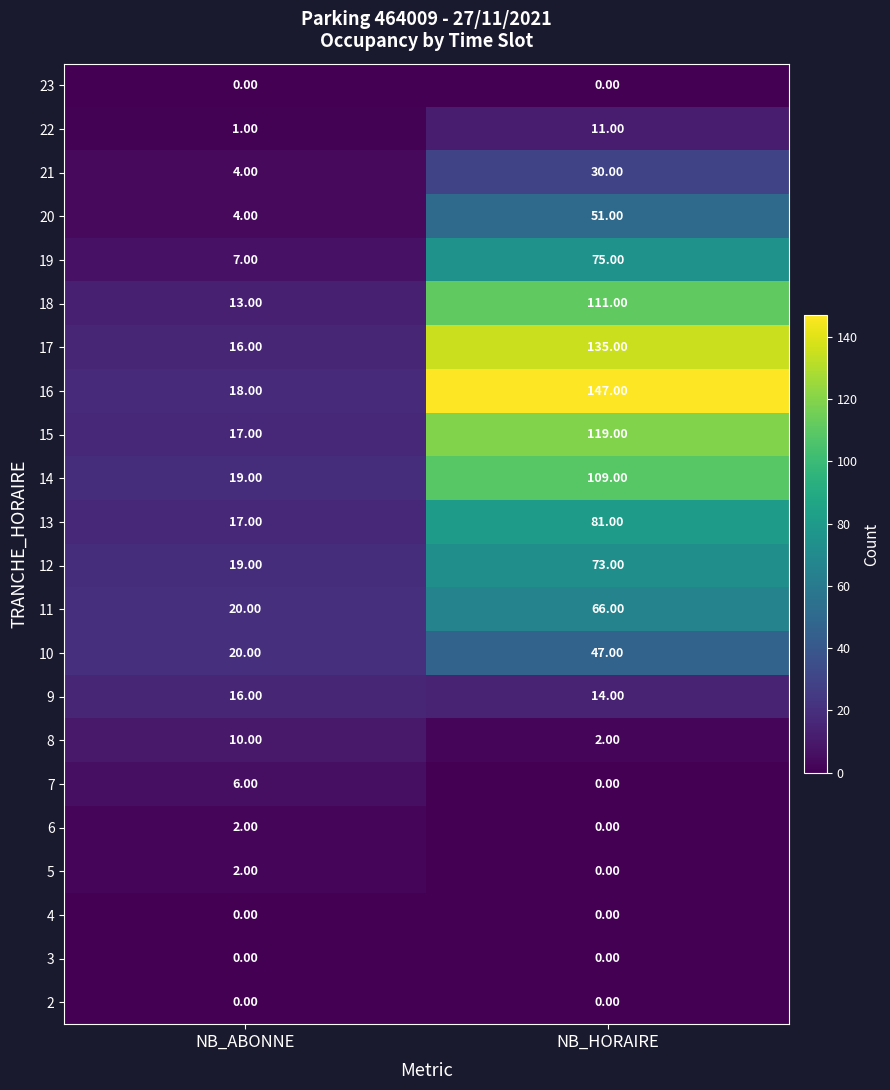

Rank the categories by 17 value from highest to lowest.

NB_HORAIRE, NB_ABONNE